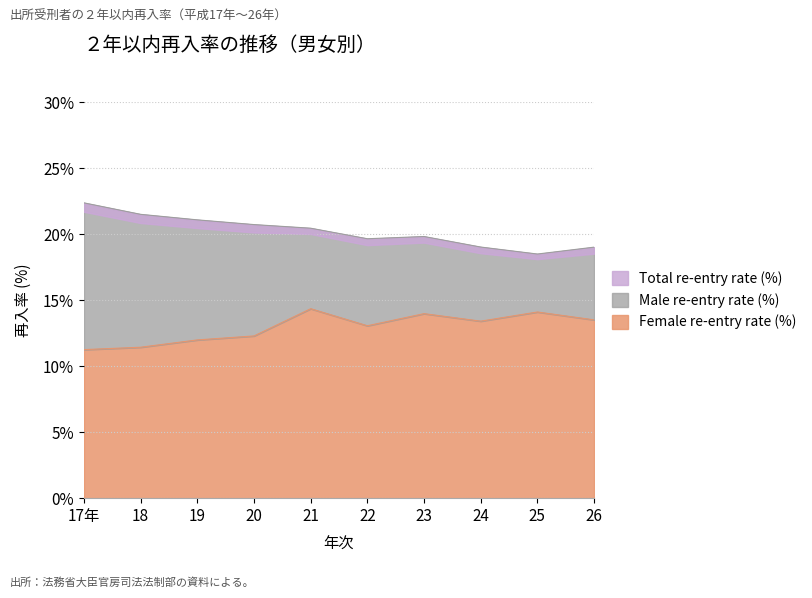

Is it true that Female re-entry rate (%) equals 11.3 at 17年?

True